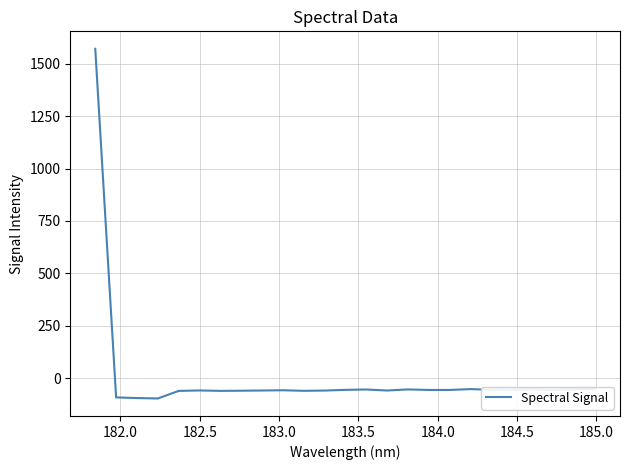

What is the difference between the maximum and minimum values?

1669.2